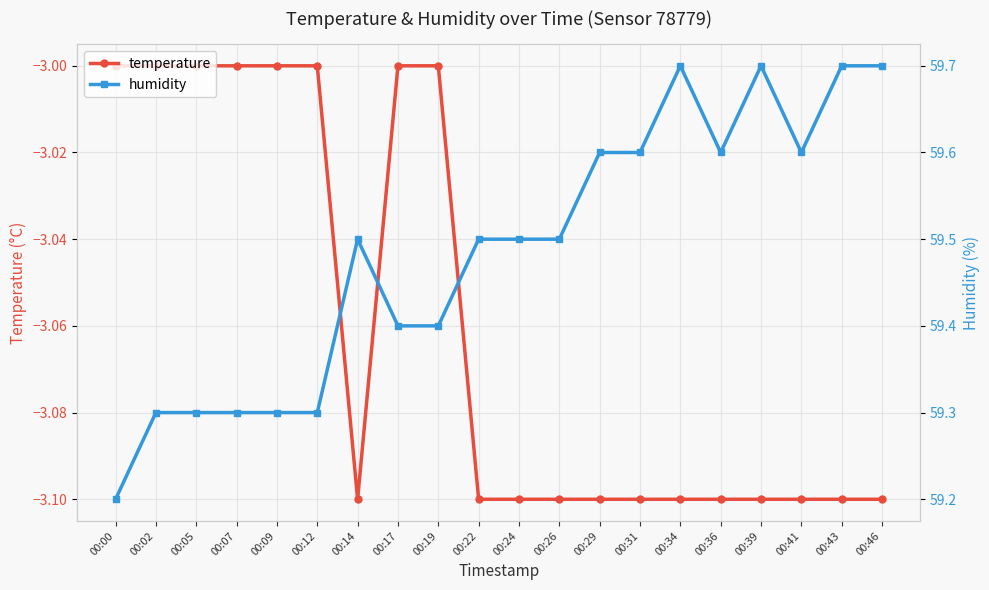

What is the difference between the humidity values at 00:26 and 00:31?

0.1